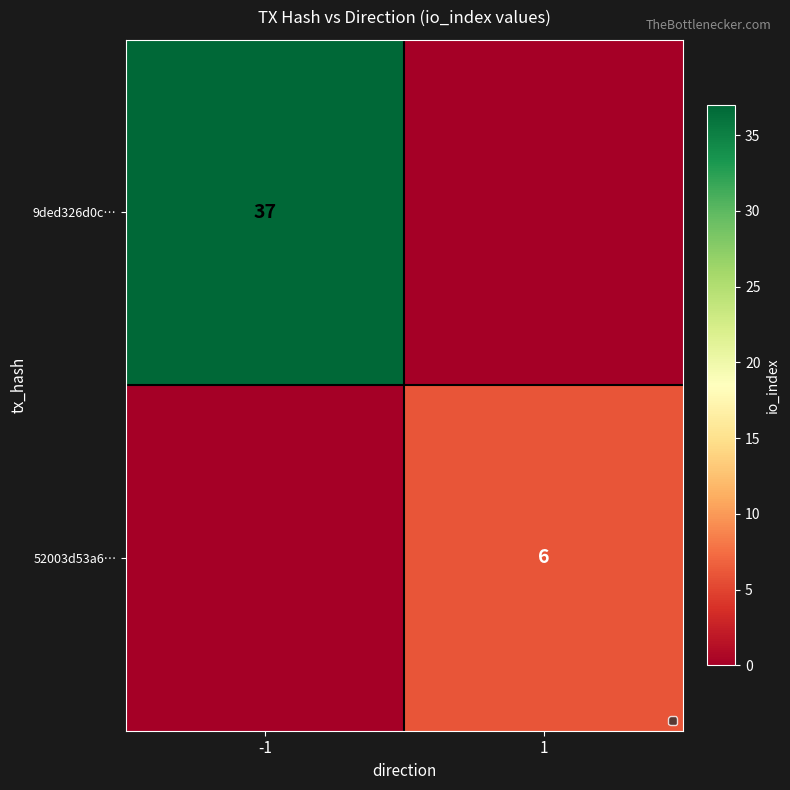

What is the greatest value displayed?

37